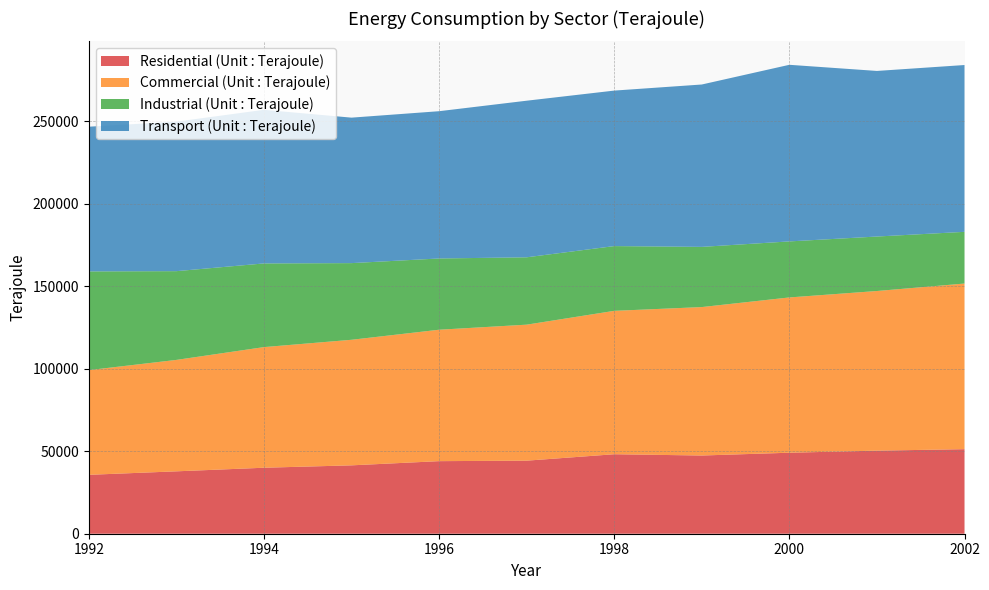

Reading left to right, what are all the values shown in this chart?

Residential (Unit : Terajoule): 35677	37794	39971	41419	43964	44255	48151	47373	49066	50323	51218
Commercial (Unit : Terajoule): 63416	67497	73075	76063	79608	82385	86860	89926	94067	96706	100334
Industrial (Unit : Terajoule): 59812	53761	50691	46442	43165	40808	39231	36461	33941	33002	31322
Transport (Unit : Terajoule): 87657	90564	93047	88124	89212	94858	94191	98362	106984	100310	101048